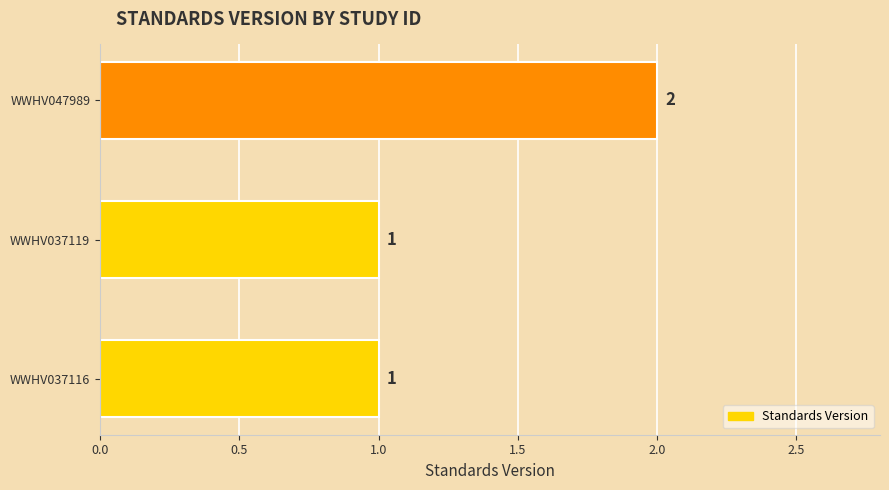

What is the average value?

1